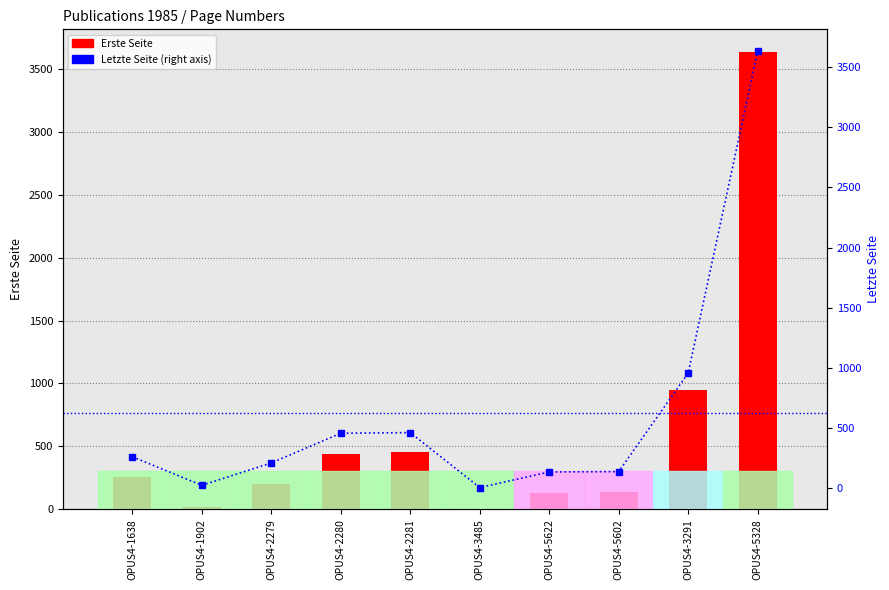

What is the greatest value displayed?

3633